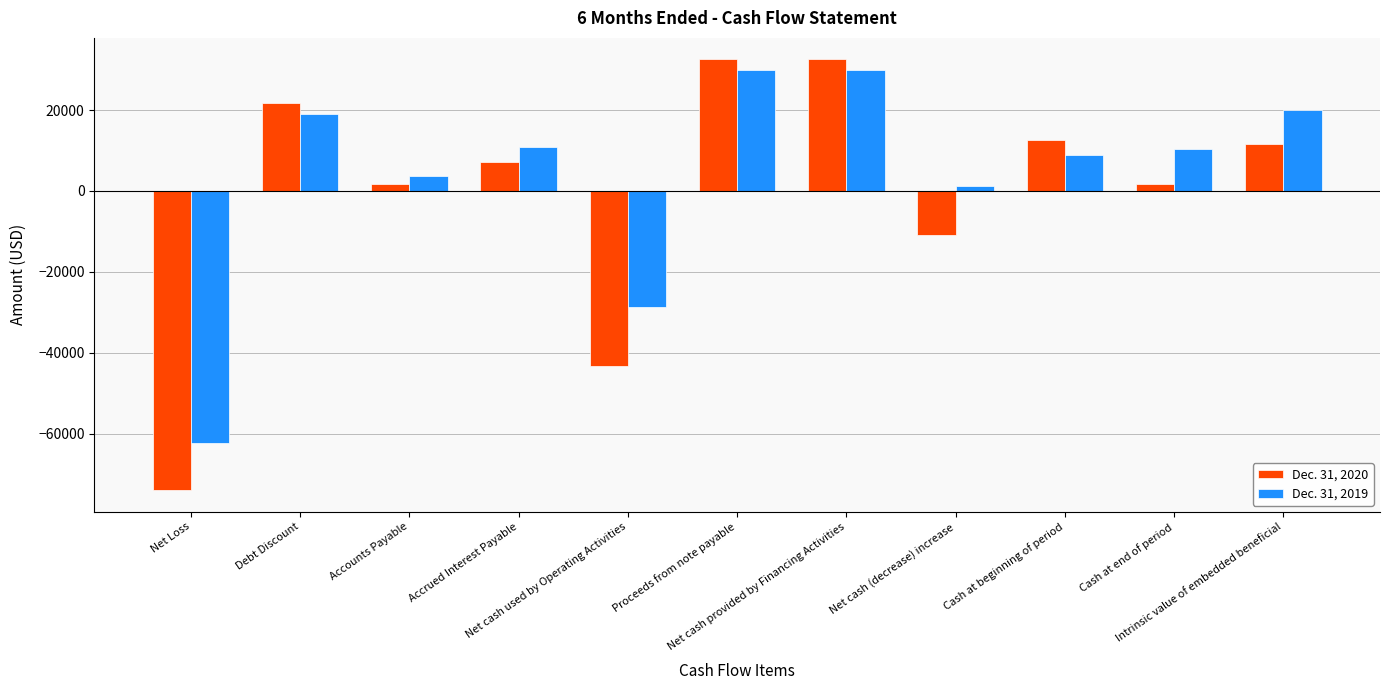

What position from the left is Cash at end of period?

10